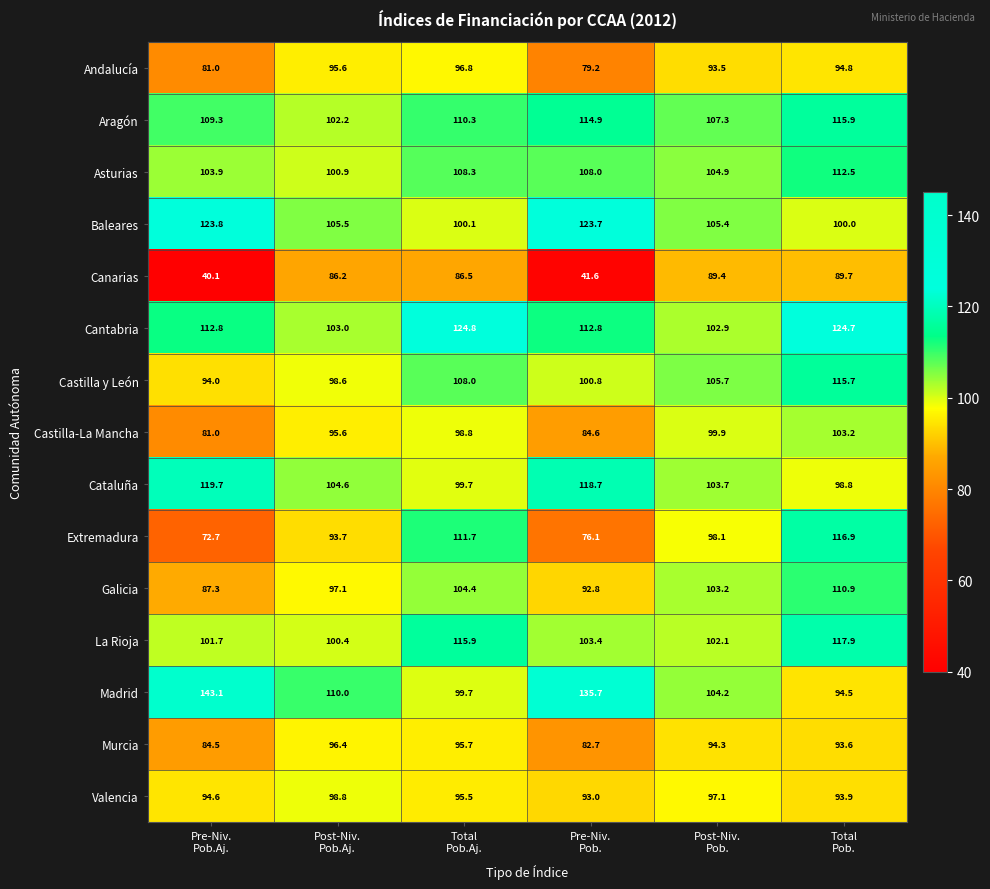

Which series has the widest spread of values?

Canarias